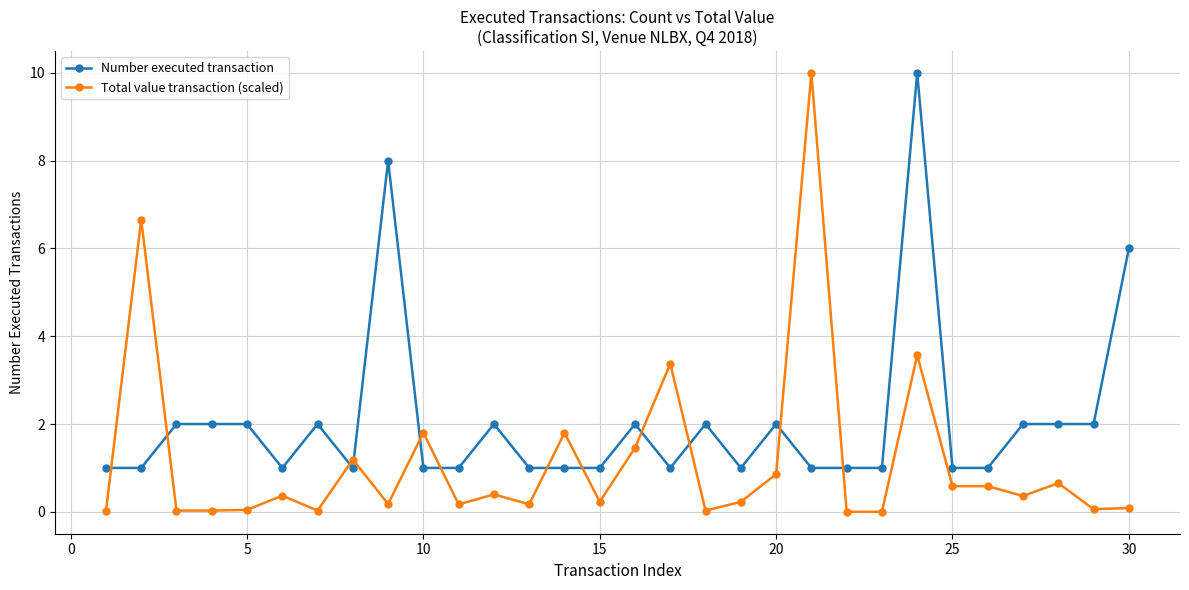

True or false: Number executed transaction and Total value transaction (scaled) intersect in this chart.

True